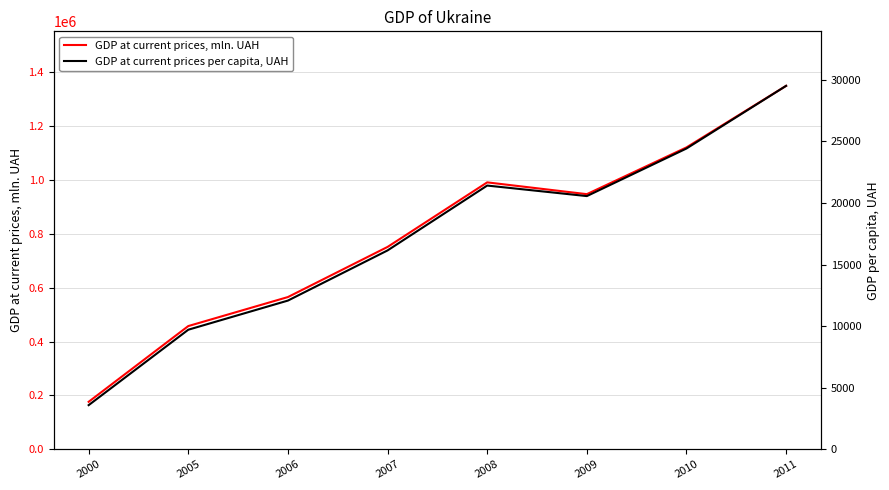

True or false: GDP at current prices per capita, UAH and GDP at current prices, mln. UAH intersect in this chart.

False